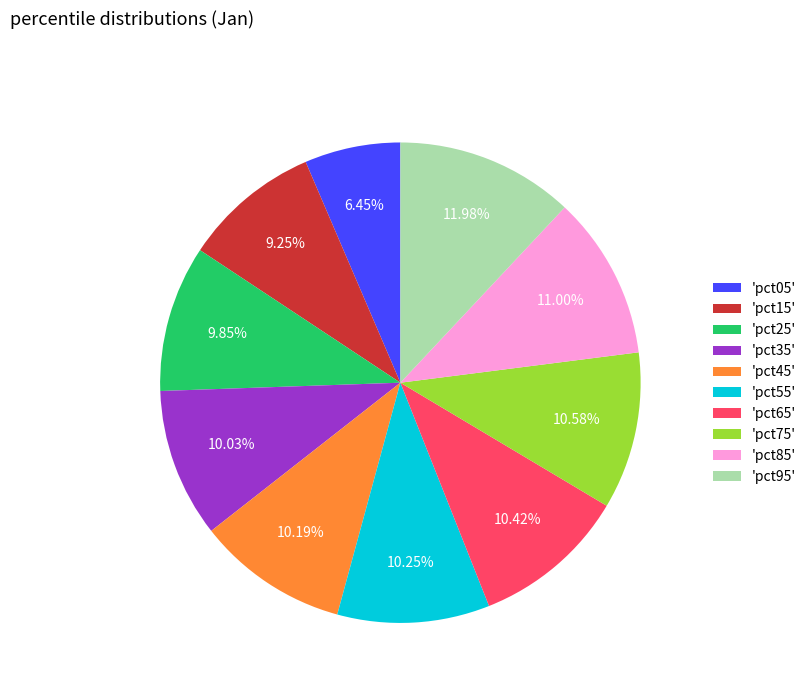

To the nearest percent, what is the average slice percentage?

10%